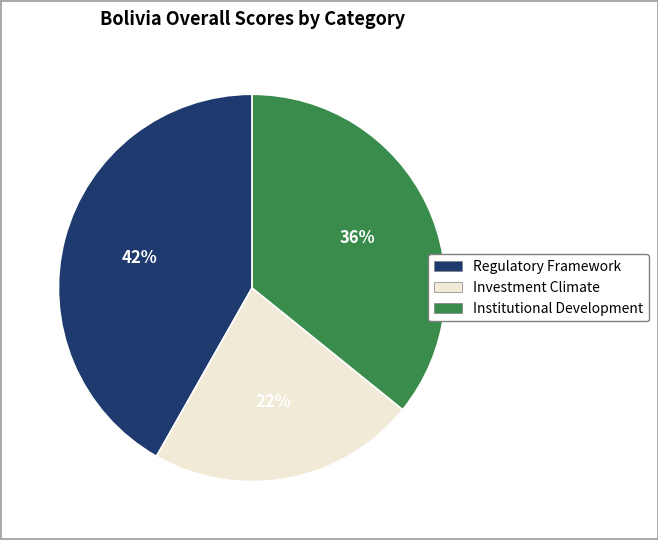

Between Investment Climate and Institutional Development, which is larger?

Institutional Development